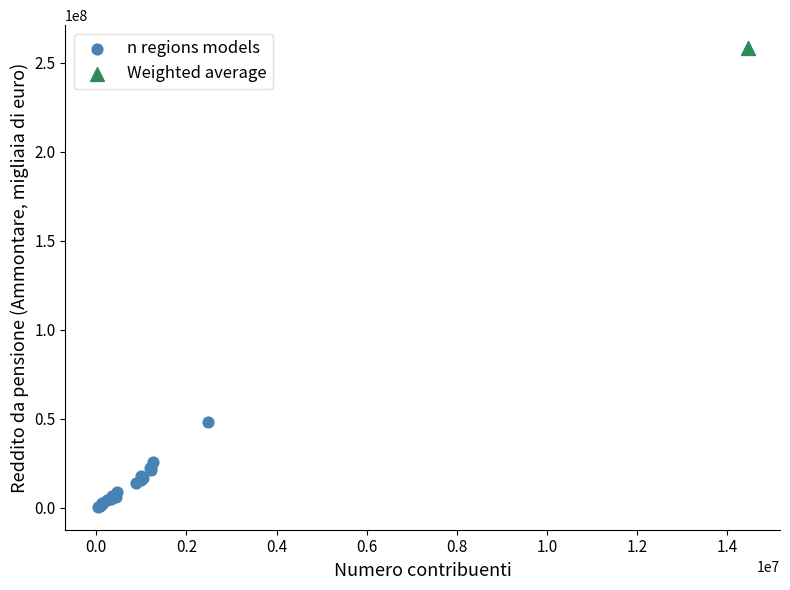

What are all the series names shown in the legend?

n regions models, Weighted average